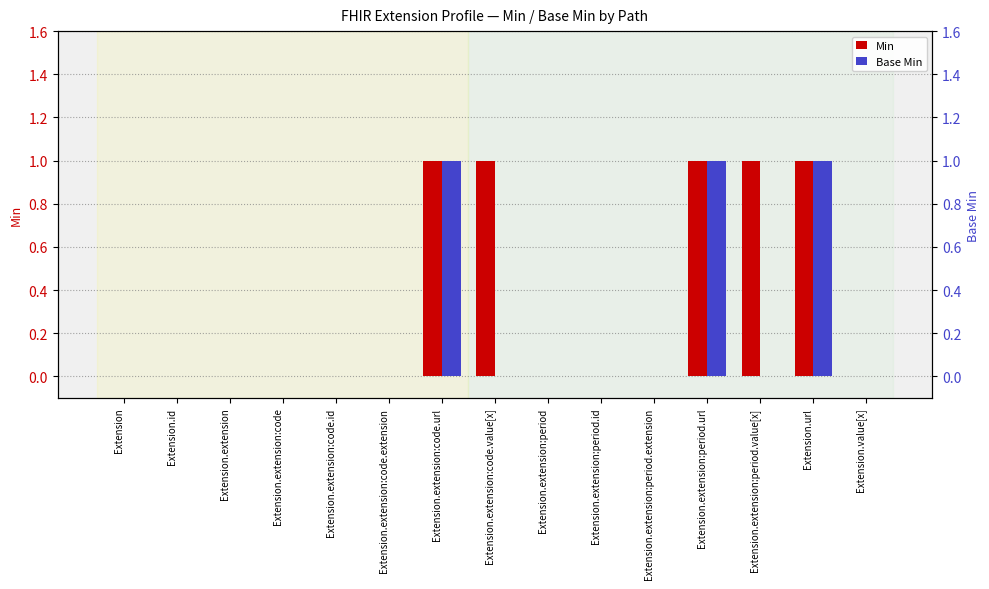

At how many categories does at least one series exceed 0?

5